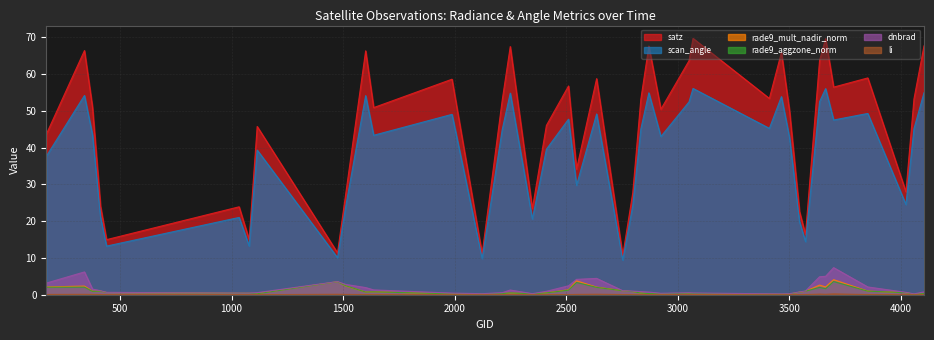

At which category does the chart reach its minimum across all series?

1988